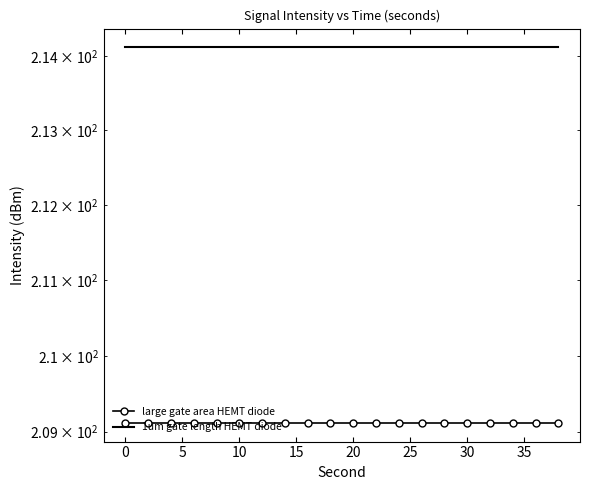

Is this an area chart (filled region under the line)?

No